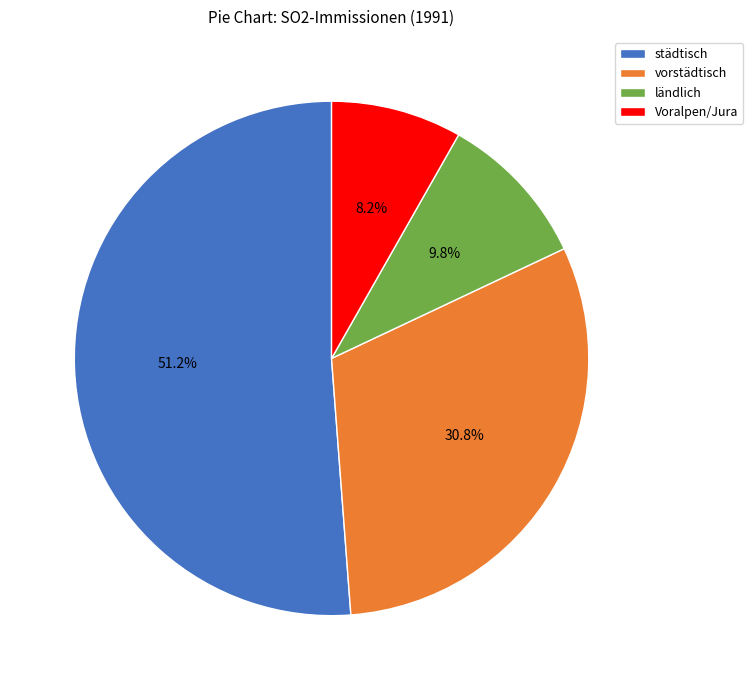

True or false: ländlich accounts for 10% of the total.

True